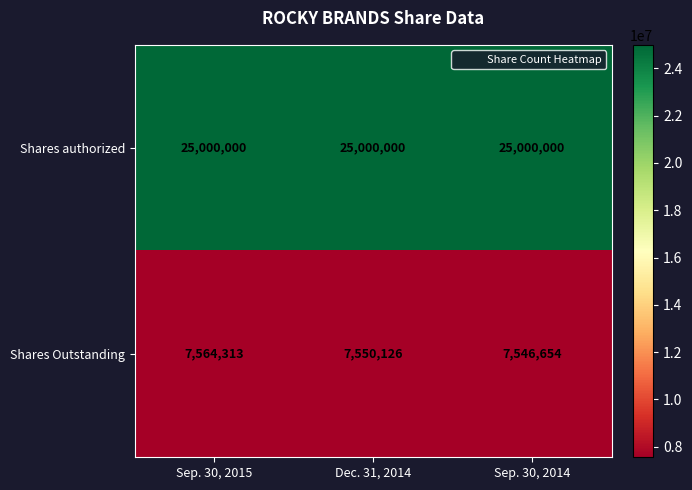

Reading right to left, transcribe all the data shown in this chart.

Shares authorized: 25000000	25000000	25000000
Shares Outstanding: 7546654	7550126	7564313